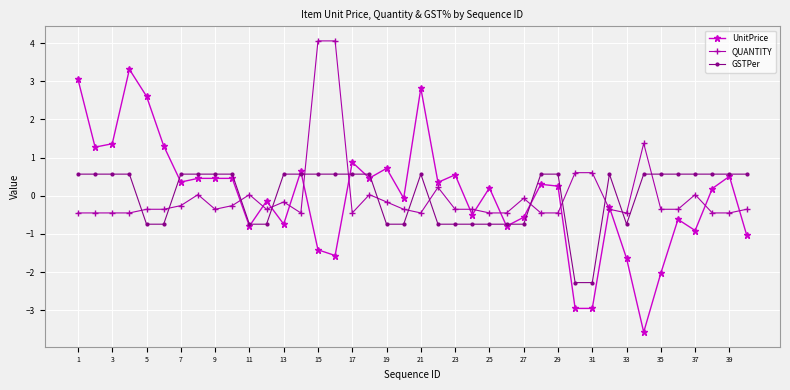

True or false: GSTPer and UnitPrice cross at least once.

True